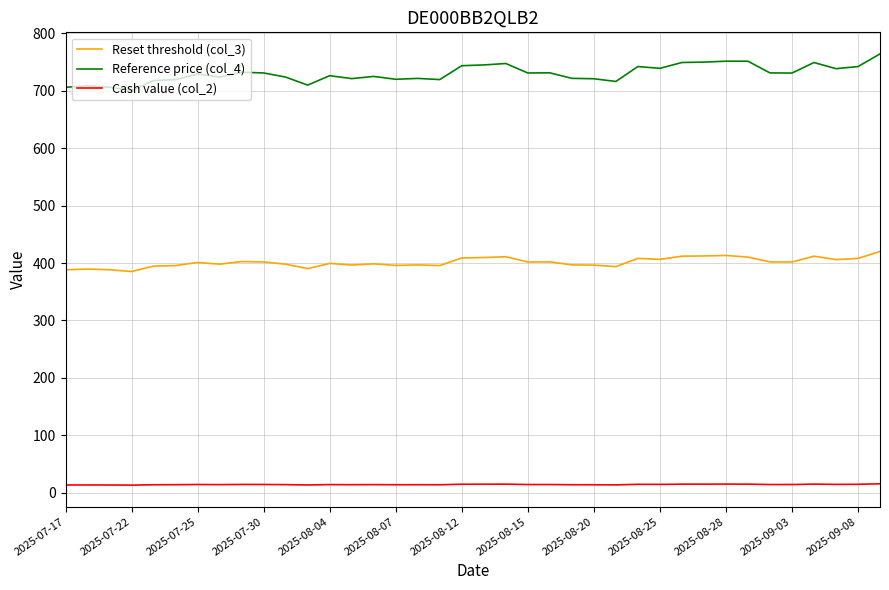

True or false: Cash value (col_2) and Reference price (col_4) intersect in this chart.

False